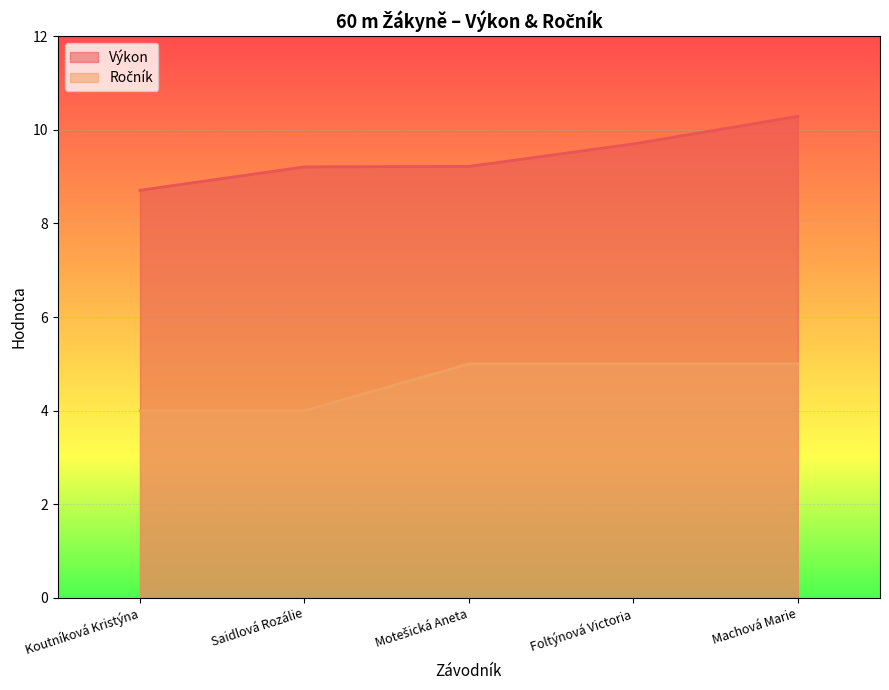

What position from the left is Machová Marie?

5